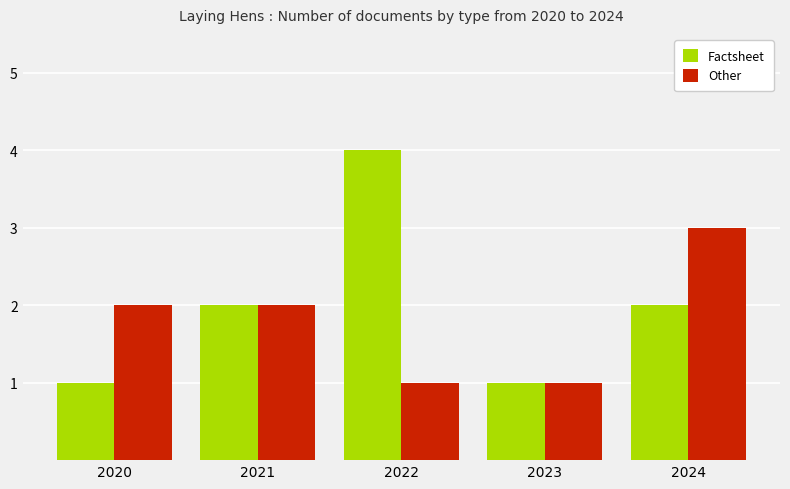

What is the spread (max minus min) of values at 2020?

1